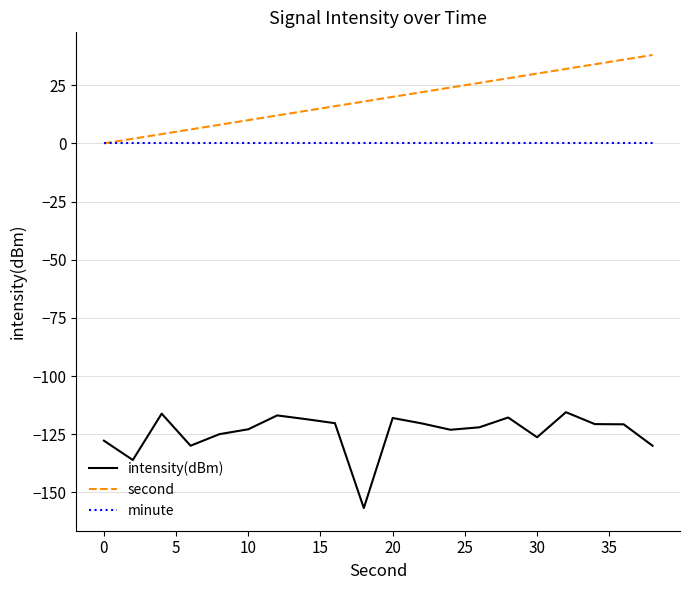

How many lines are shown in the chart?

3